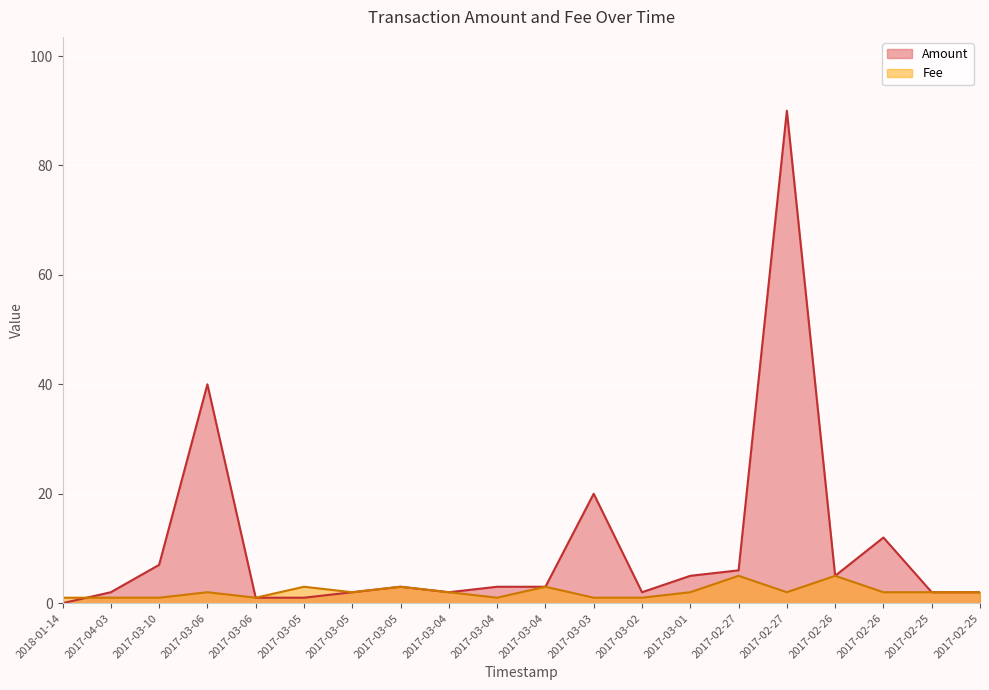

At which category does Fee reach its first local valley?

2017-03-10